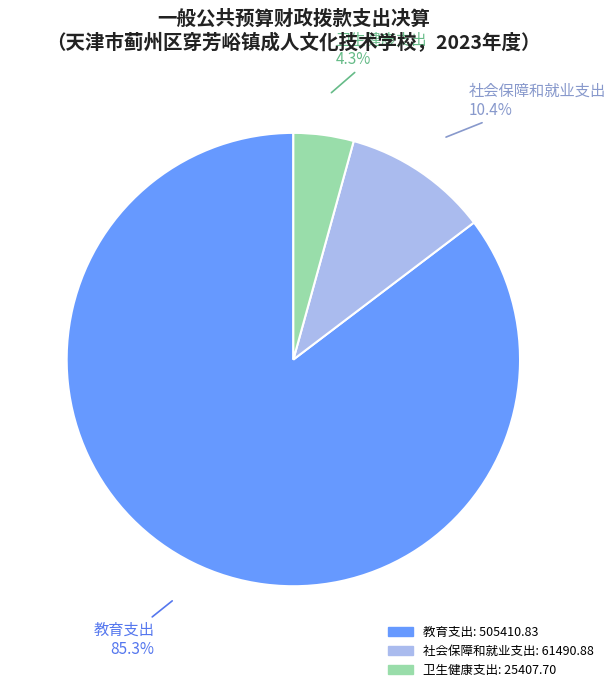

Which slice is the largest?

教育支出